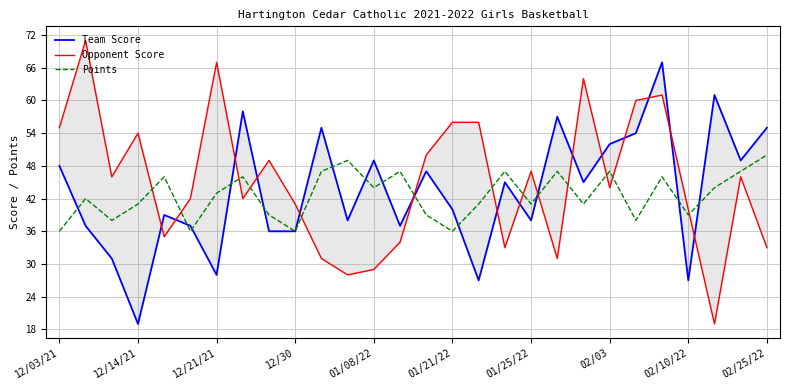

True or false: Points has a value of 36 at 12/30.

True